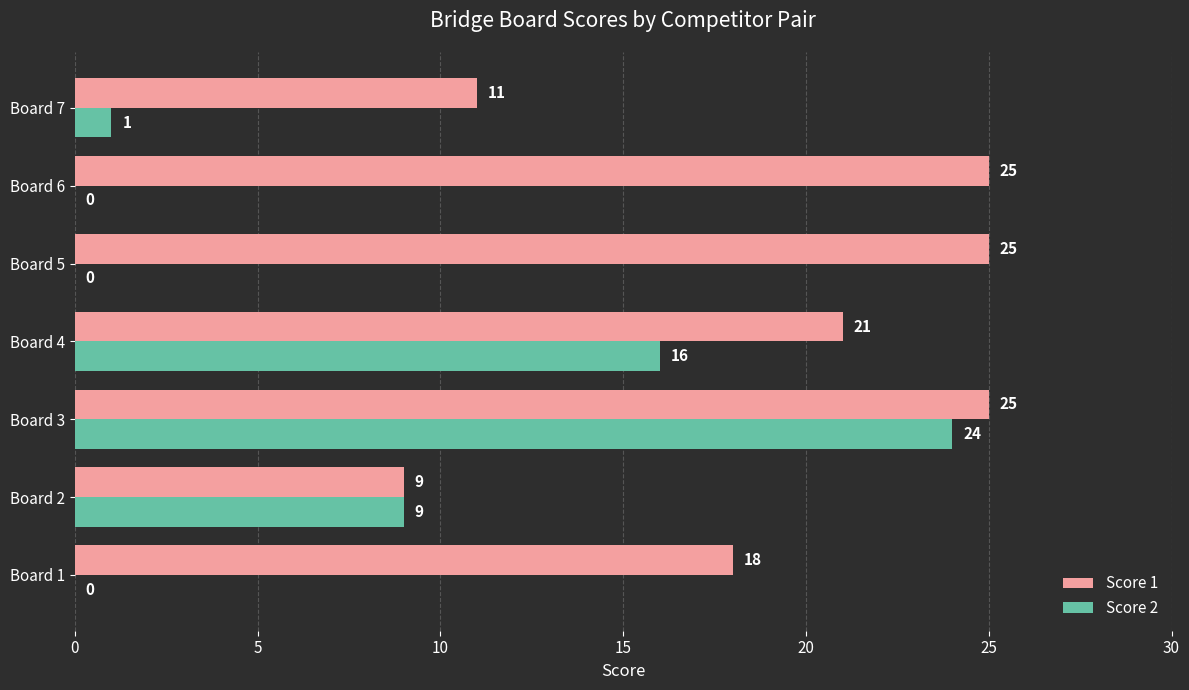

Which category has the highest value in the Score 2 series?

Board 3